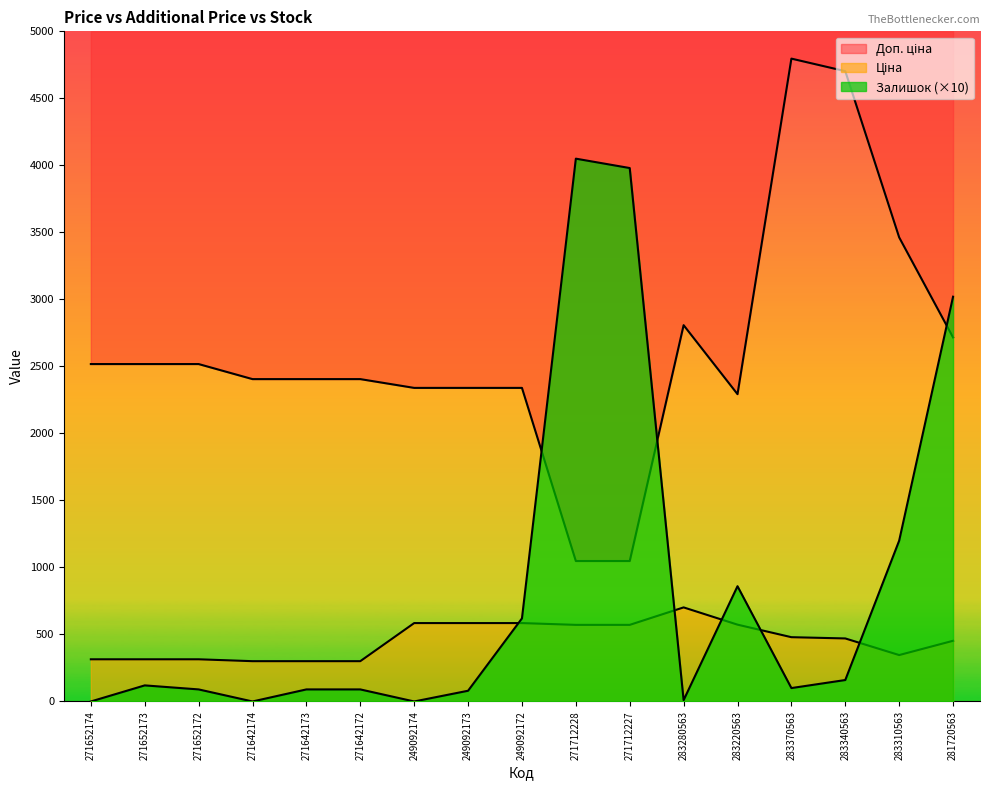

What is the sum of the Залишок values at 271642172 and 271642173?

180.0